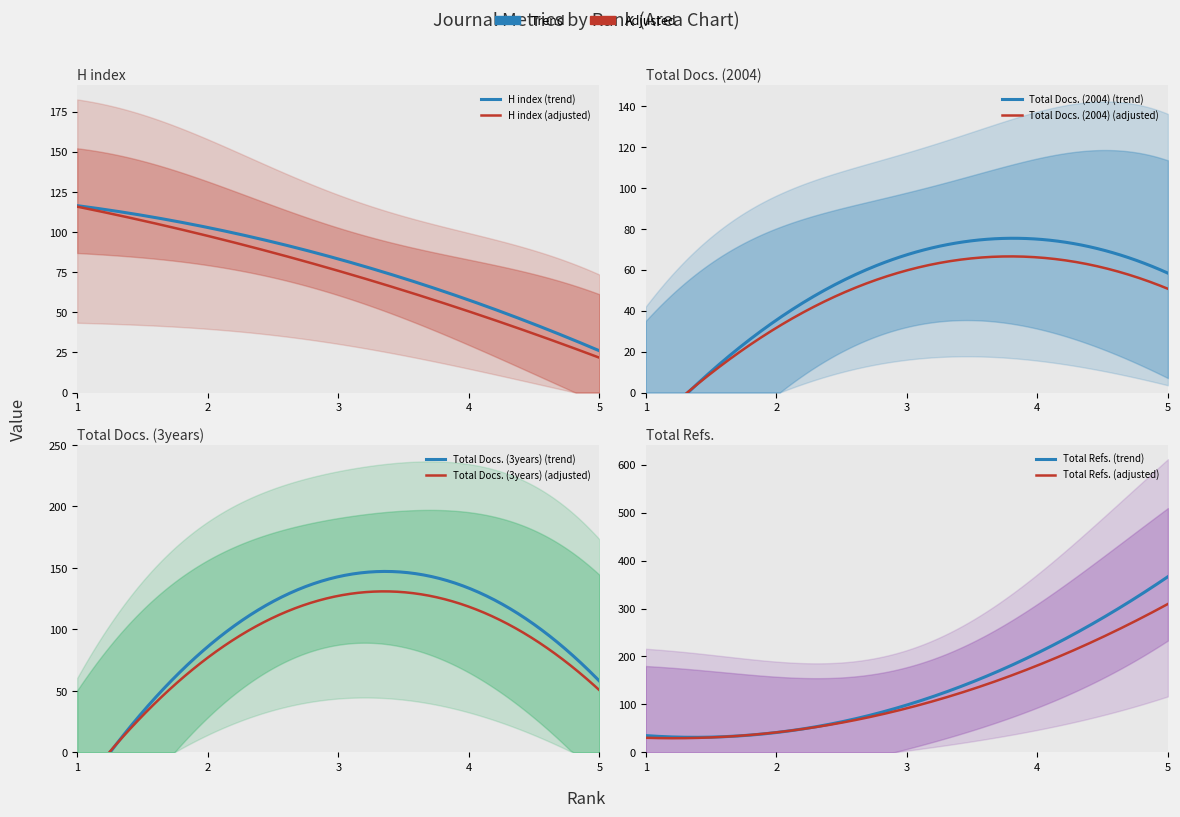

After their last crossing, which series has the higher values: Total Refs. or Total Docs. (2004)?

Total Refs.